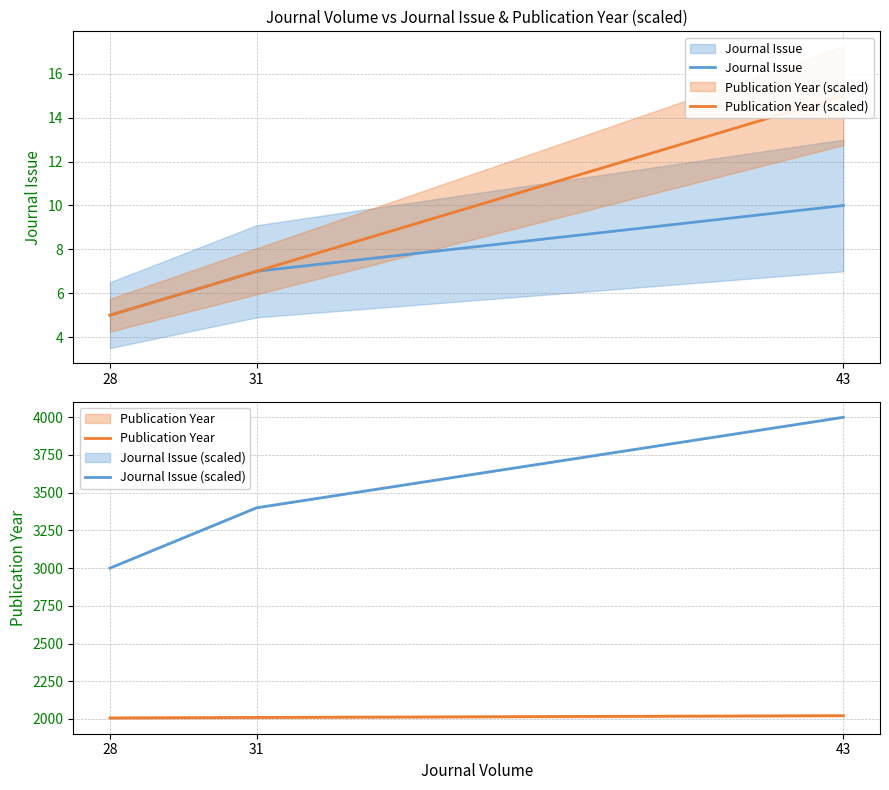

At which category is the sum across all series the highest?

43